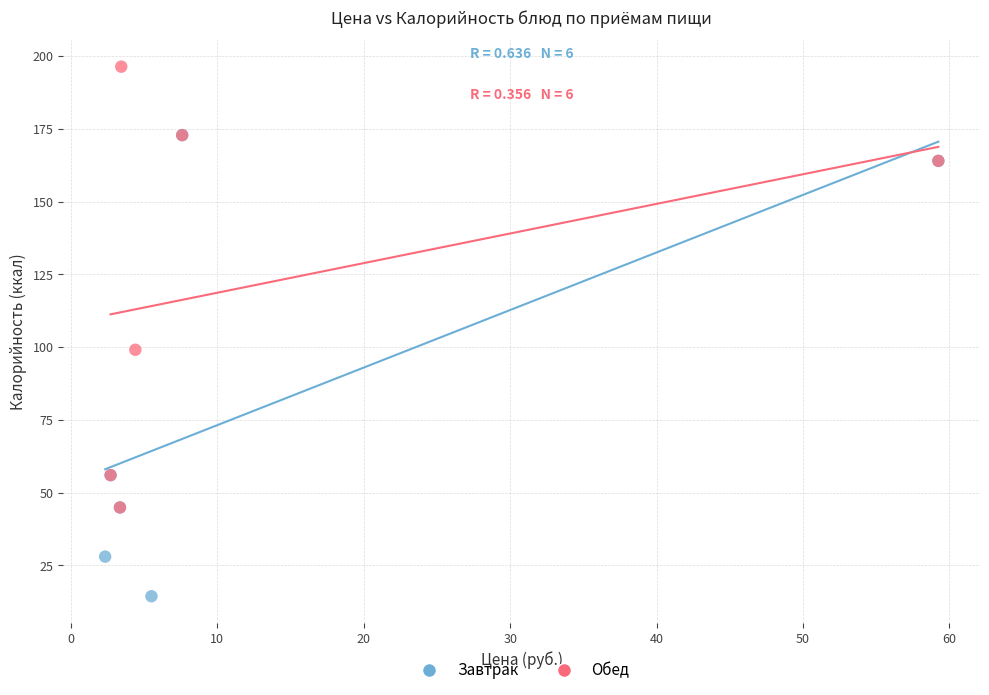

What are all the series names shown in the legend?

Завтрак, Обед